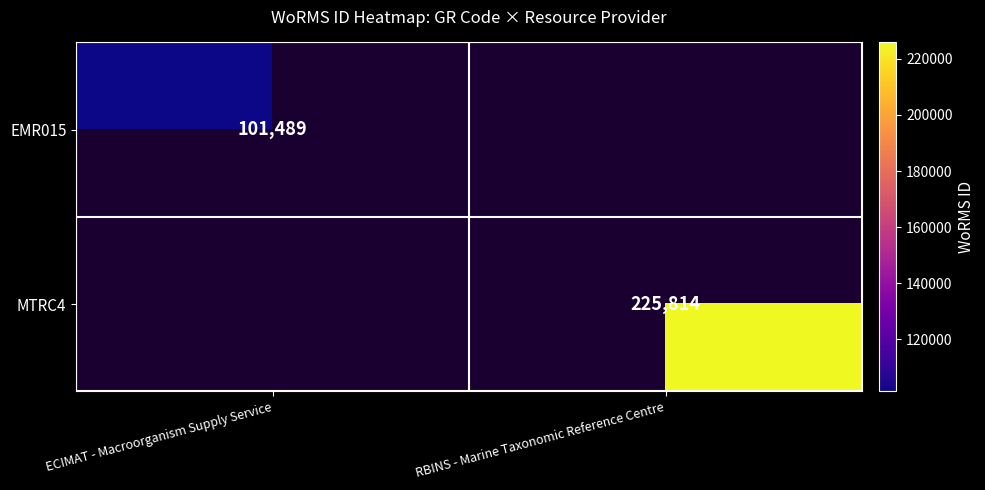

The value of MTRC4 at RBINS - Marine Taxonomic Reference Centre is 225814. True or false?

True